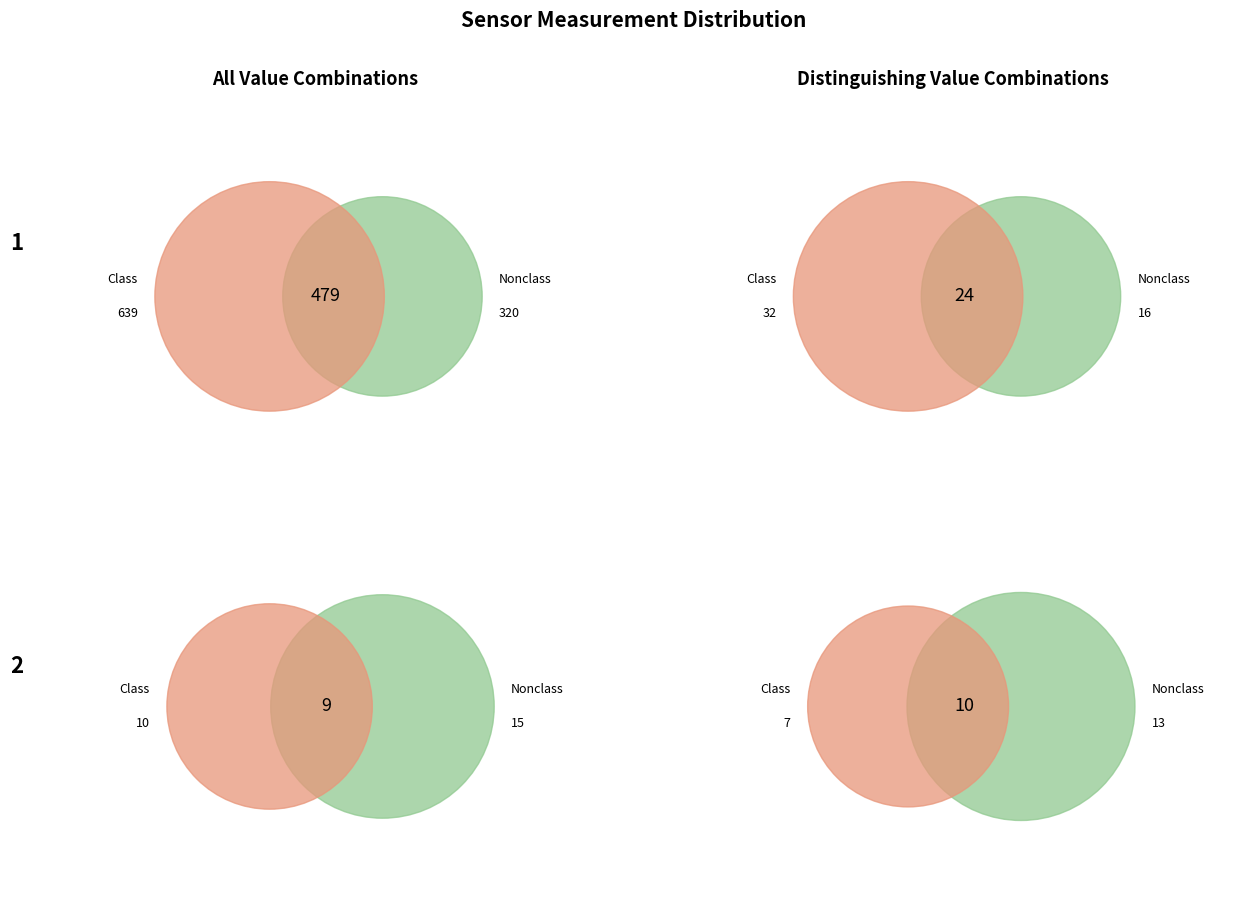

Does 16 represent more than half of the total?

No